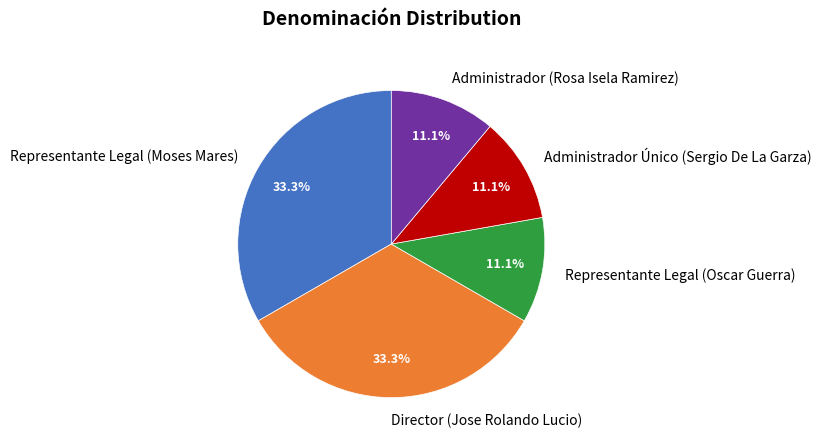

Is it true that Administrador (Rosa Isela Ramirez) is 17% of the pie?

False